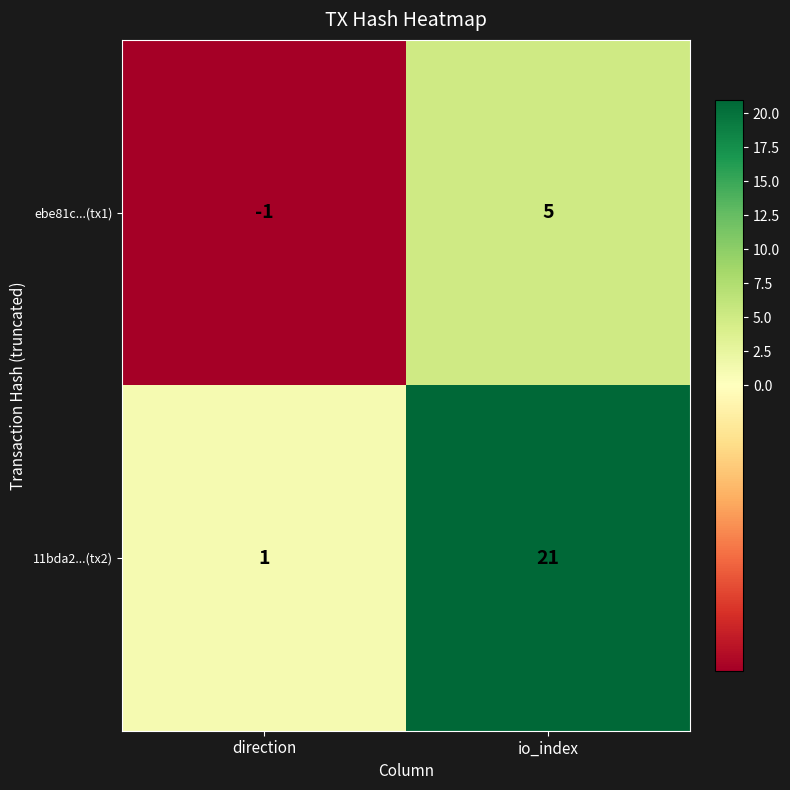

How many positive values does the ebe81c...(tx1) series have?

1